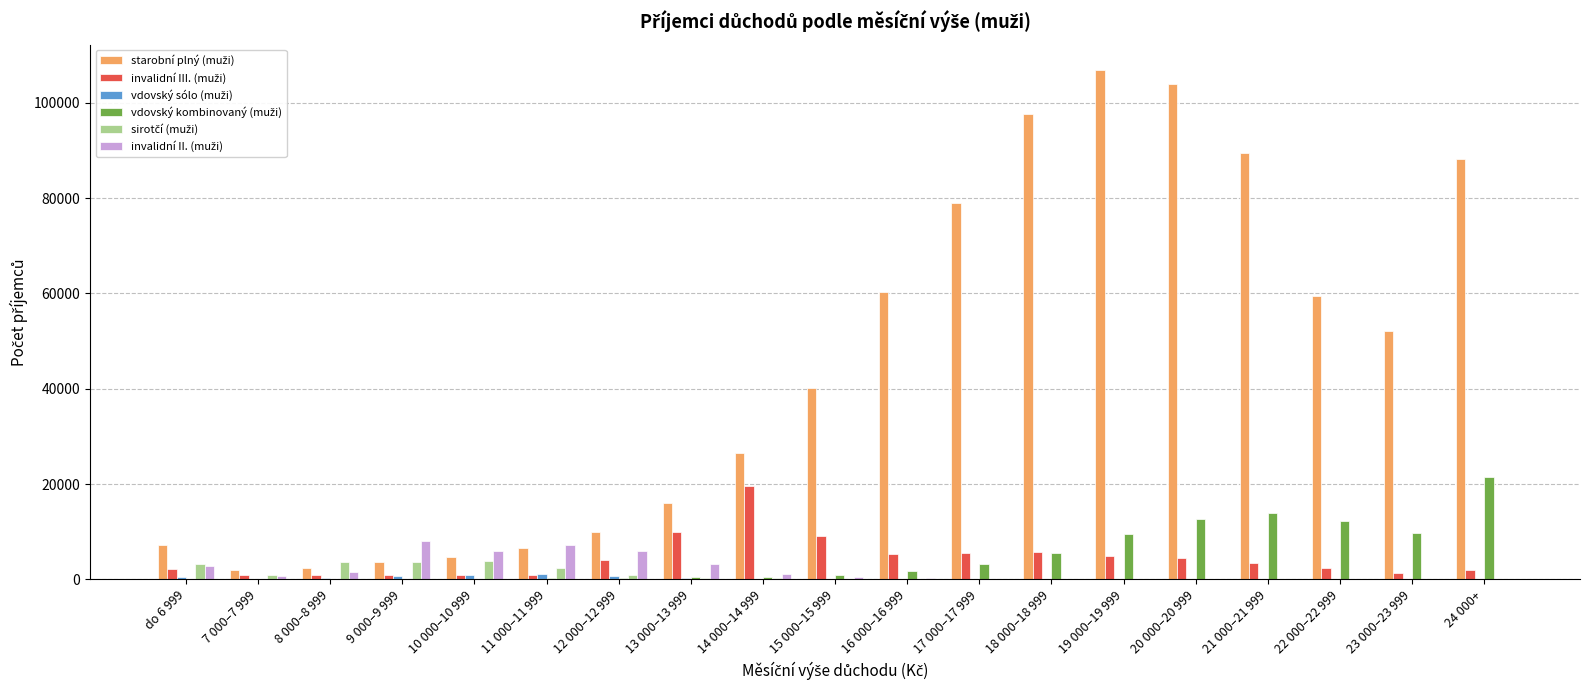

Which category has the highest value across all series?

19 000–19 999